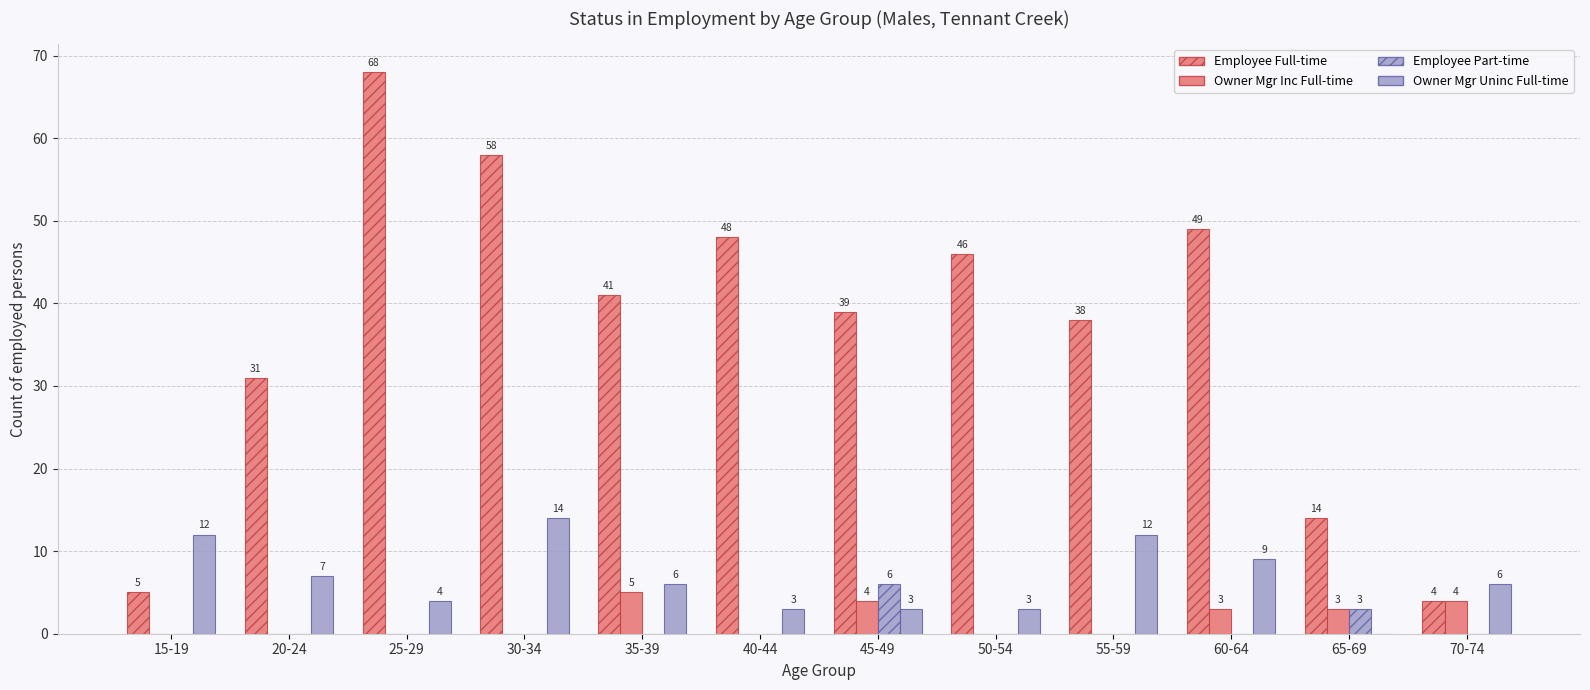

How many data points does each series have?

12